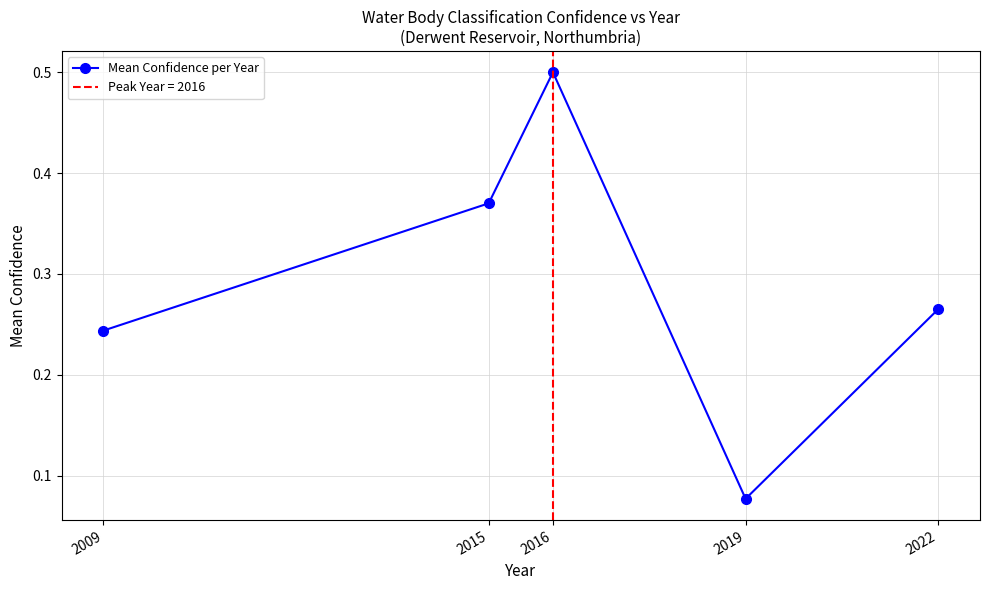

Rank the categories by value from highest to lowest.

2016, 2015, 2022, 2009, 2019